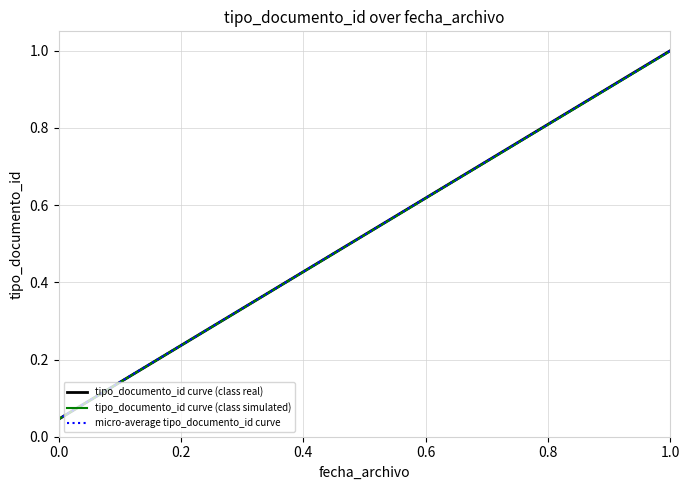

The value of tipo_documento_id curve (class simulated) at 0.0 is 0.1. True or false?

False